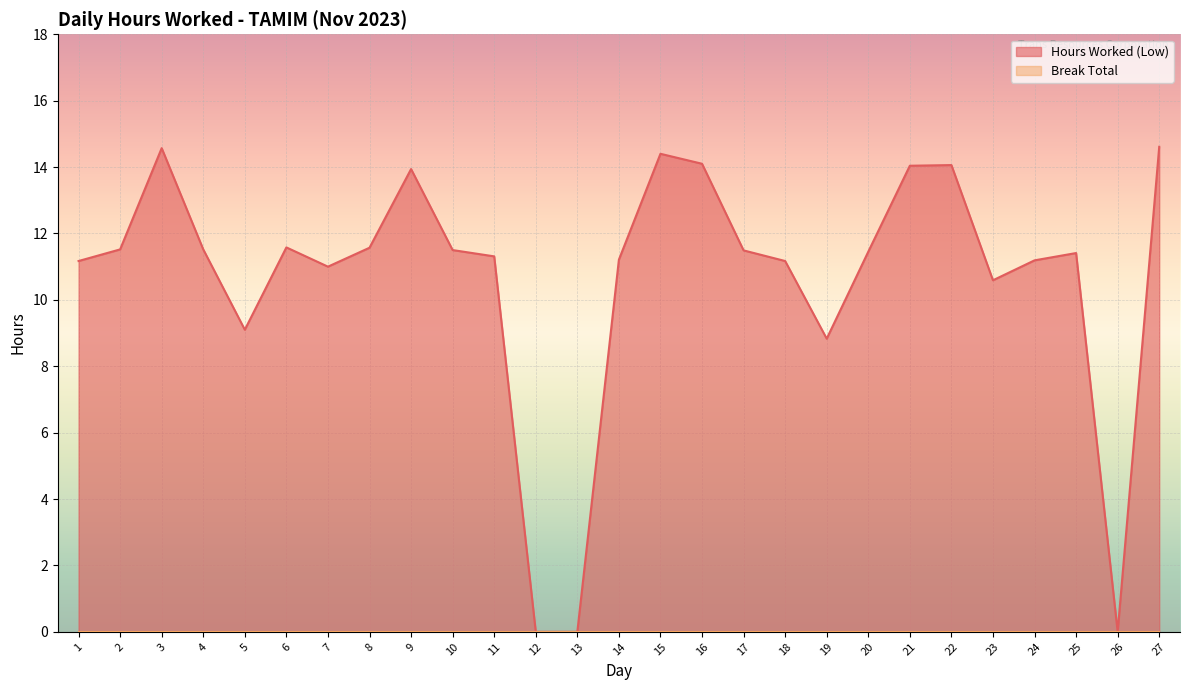

What is the change in value from 6 to 26?

-11.6